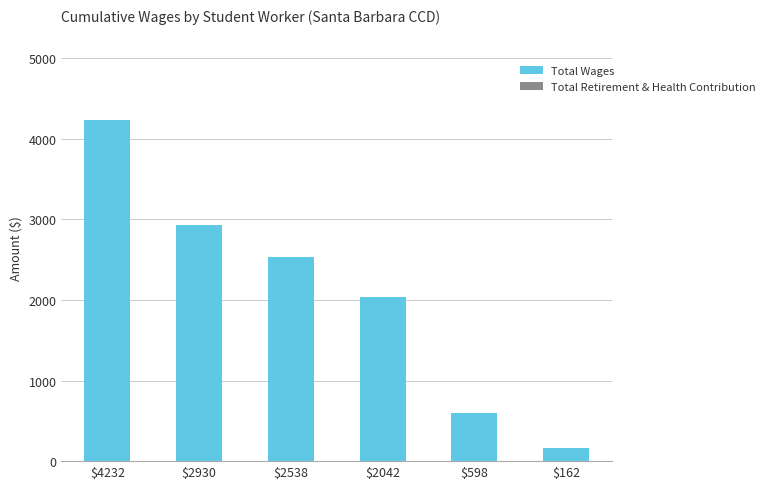

At which category does the chart reach its peak across all series?

$4232